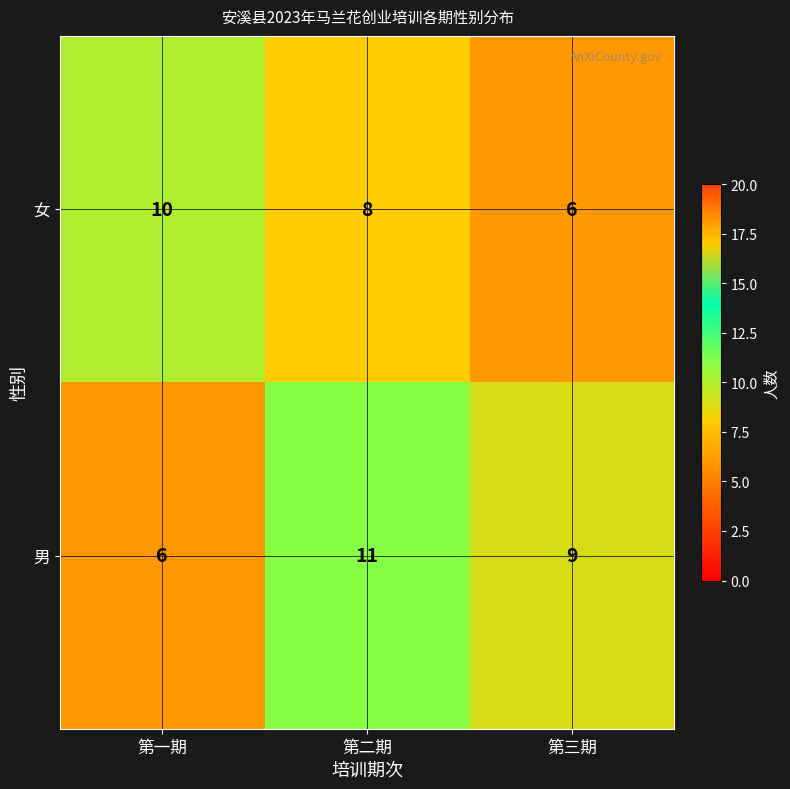

What is the total value across all series at 第一期?

16